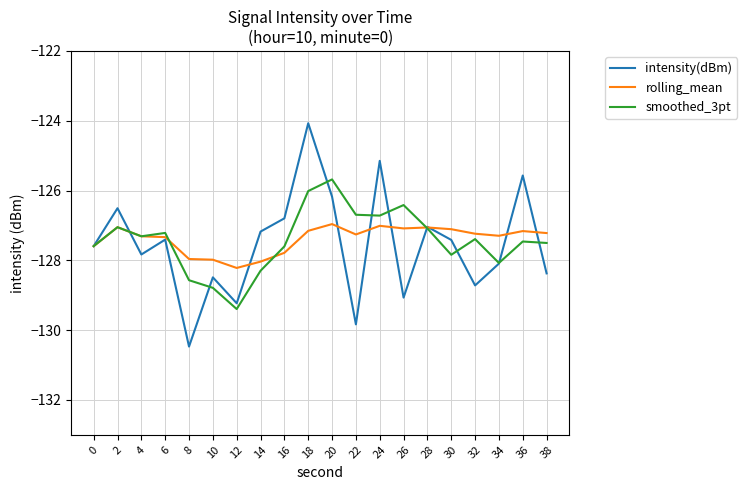

What is the total value across all series at 28?

-381.2